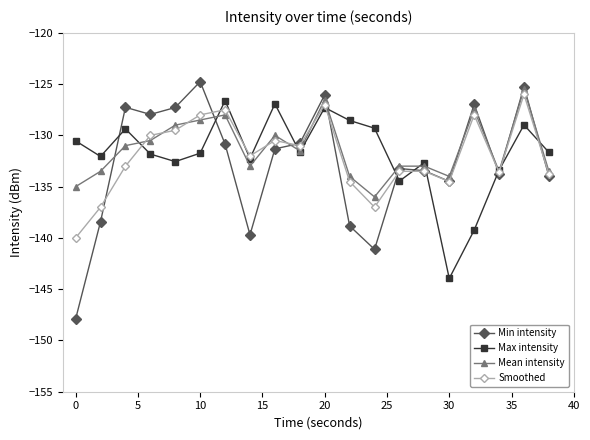

Which series ends up on top after the final intersection of Min intensity and Max intensity?

Max intensity